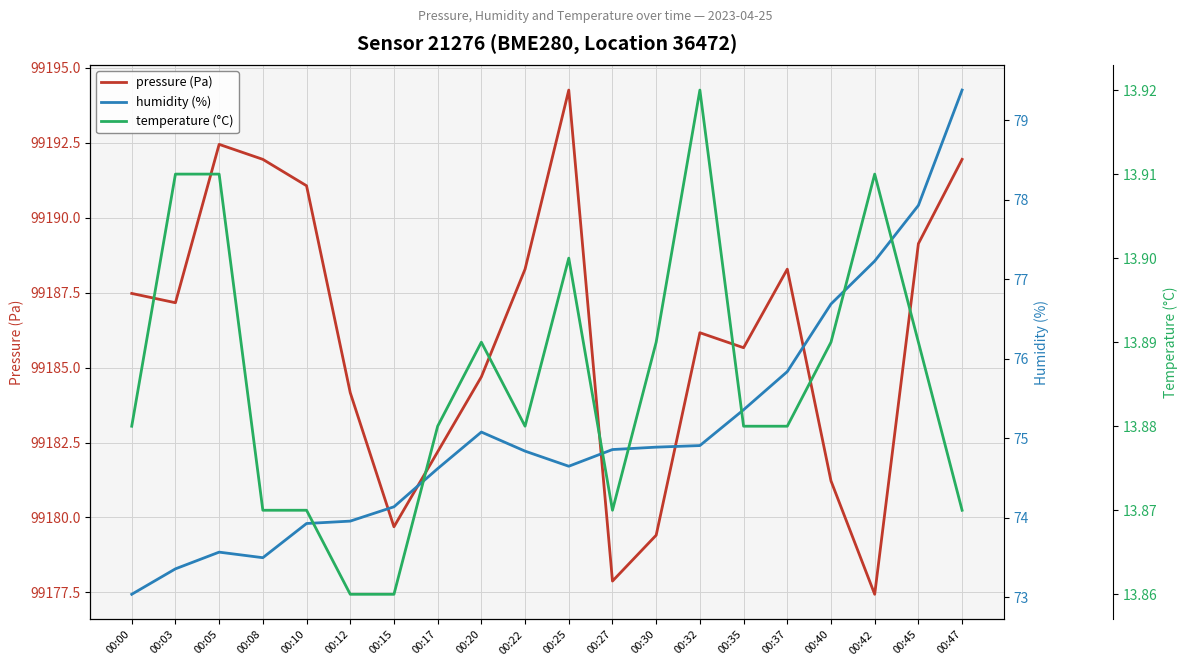

Is it true that pressure (Pa) equals 99177.9 at 00:27?

True